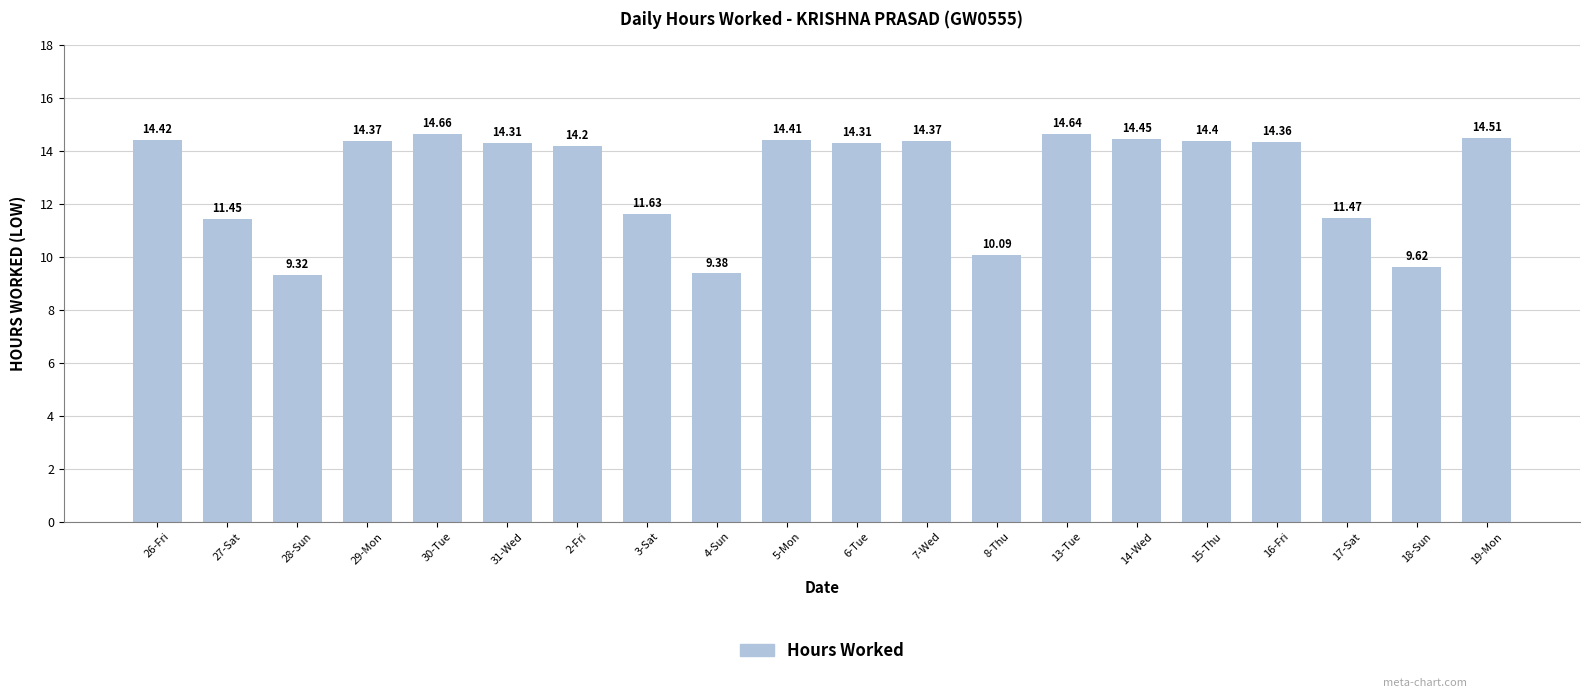

What is the average value?

13.0